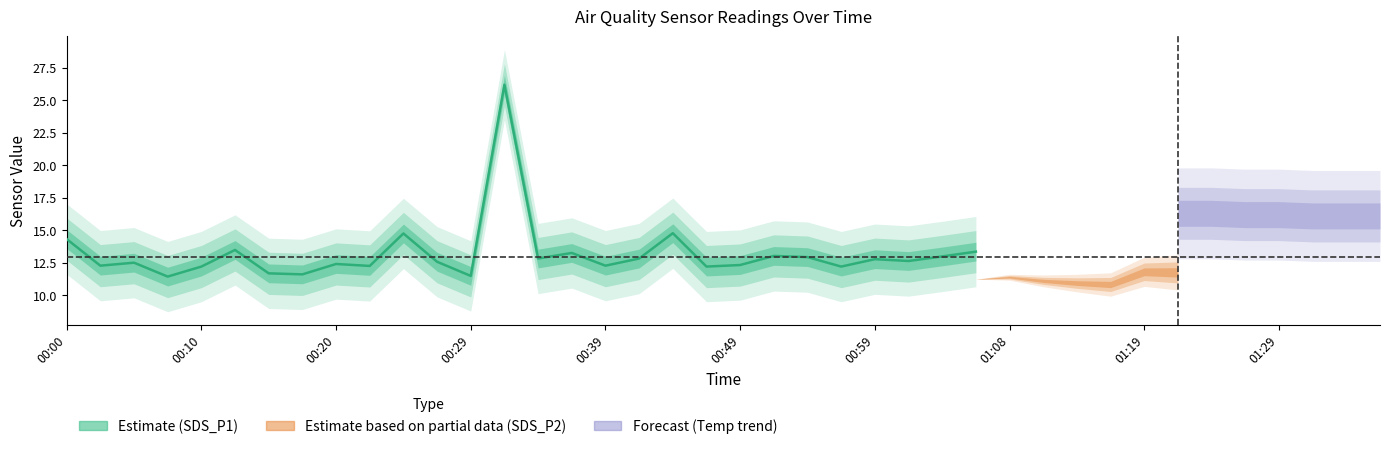

True or false: SDS_P2 and Temp cross at least once.

False